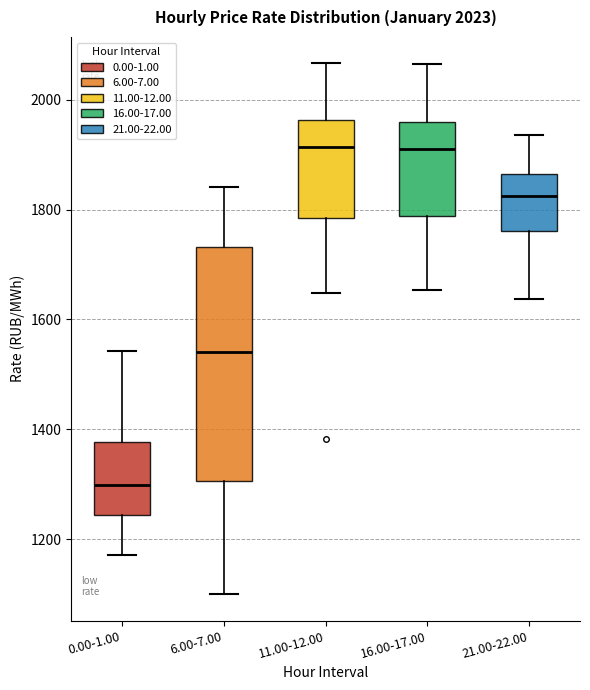

Where is the lower edge of the box for 16.00-17.00 on the y-axis? The values are not printed on the chart, so give them approximately, as read against the axis.

1780